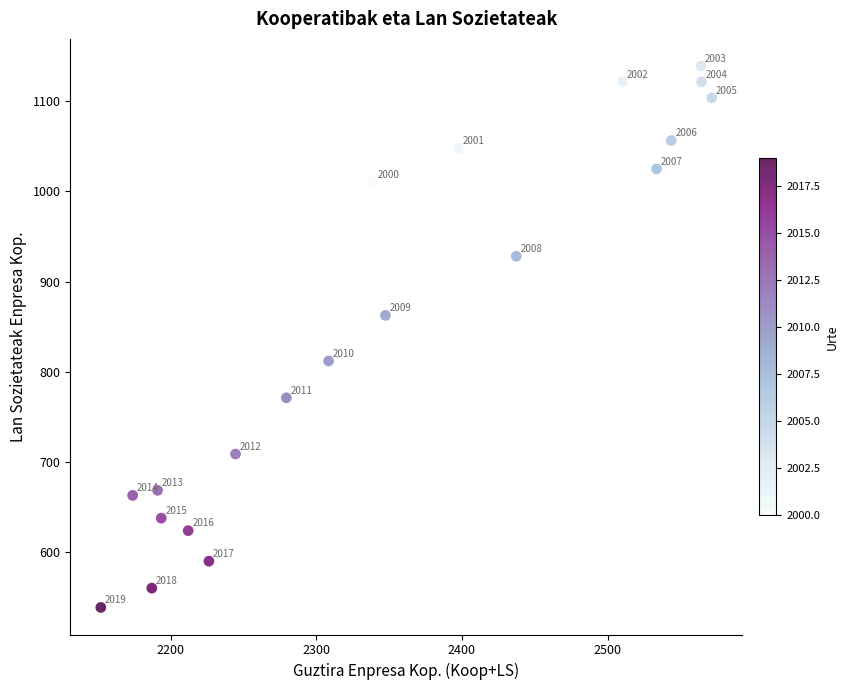

What Y value in the scatter plot is closest to 838?

862.5